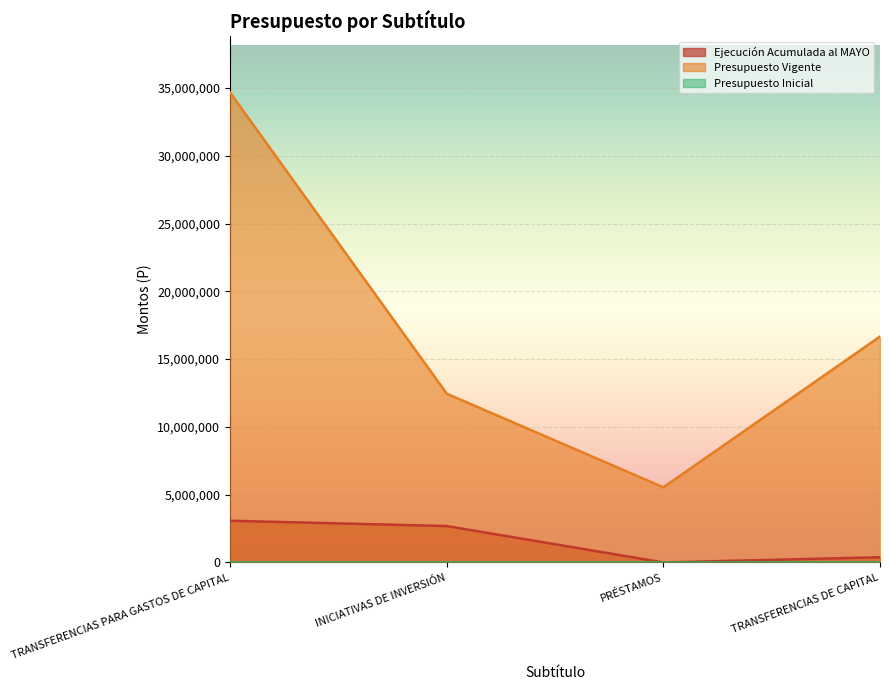

Count the number of data series in this chart.

3